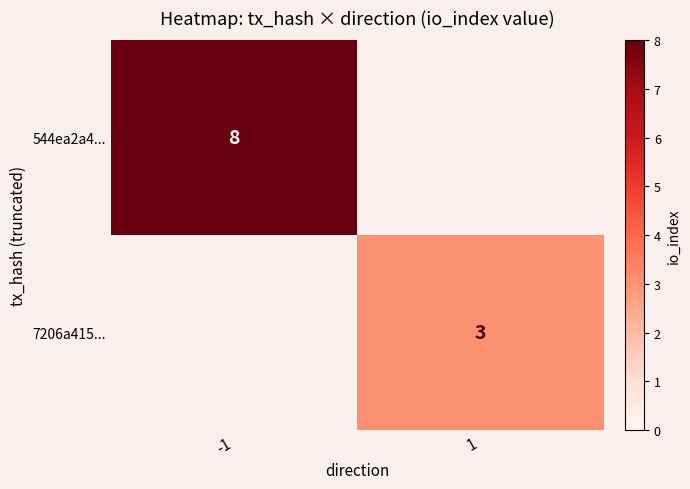

Which label corresponds to the largest value in the chart?

-1